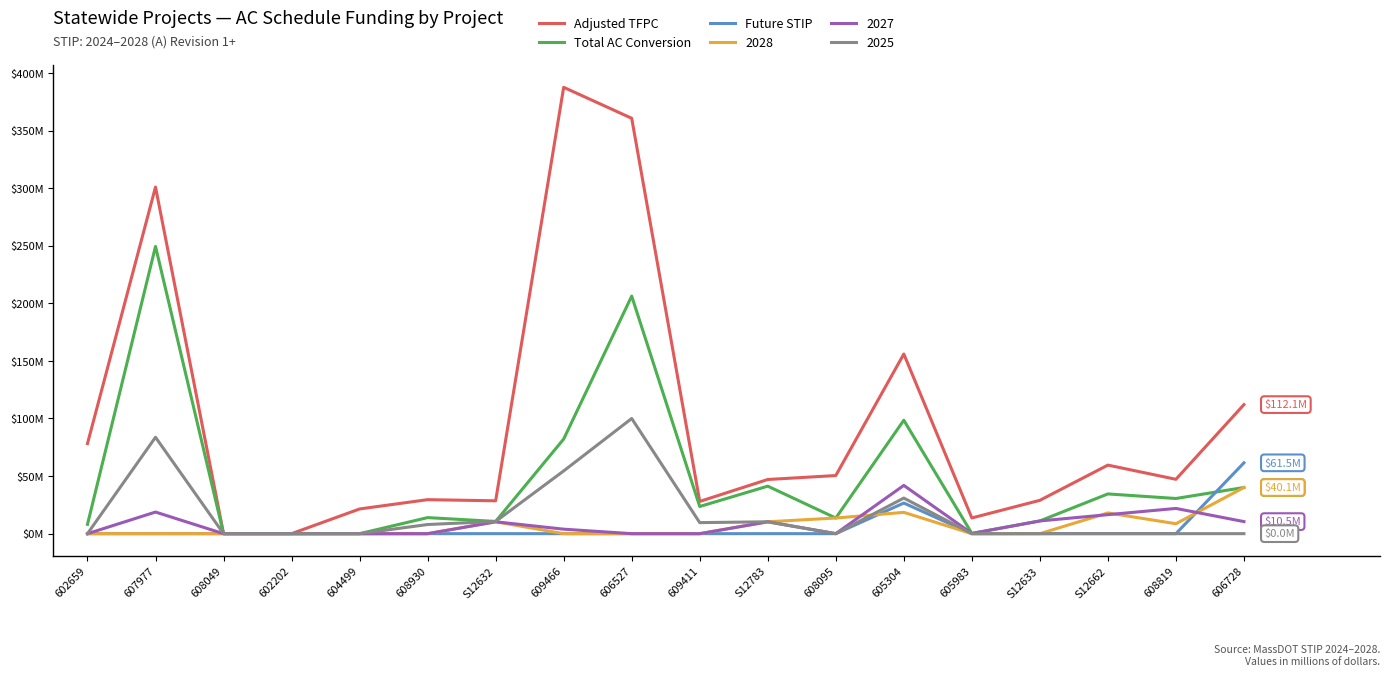

Which series ends up on top after the final intersection of Future STIP and Total AC Conversion?

Future STIP